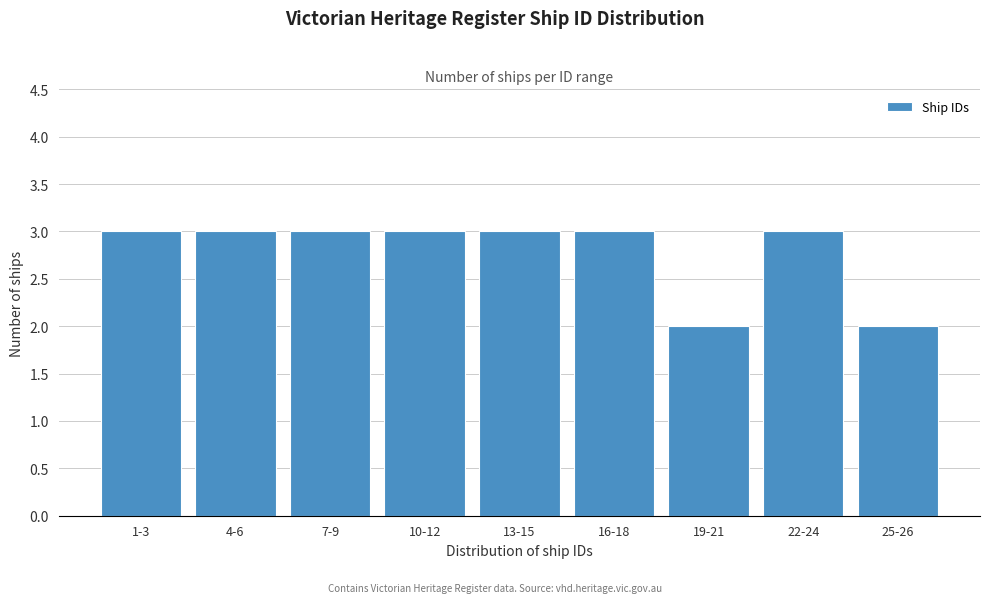

Reading left to right, what are all the values shown in this chart?

1-3=3	4-6=3	7-9=3	10-12=3	13-15=3	16-18=3	19-21=2	22-24=3	25-26=2